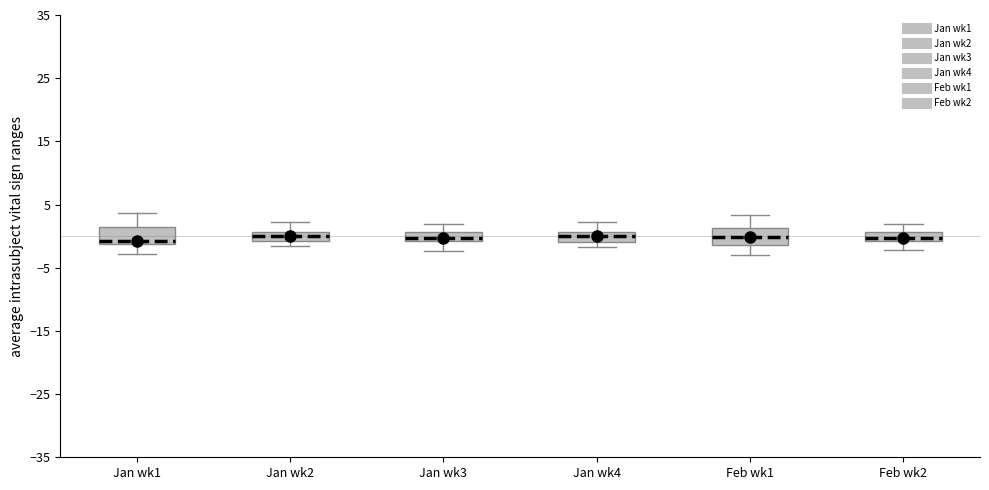

Where does the median line of the box for Feb wk2 sit on the y-axis? The values are not printed on the chart, so give them approximately, as read against the axis.

0